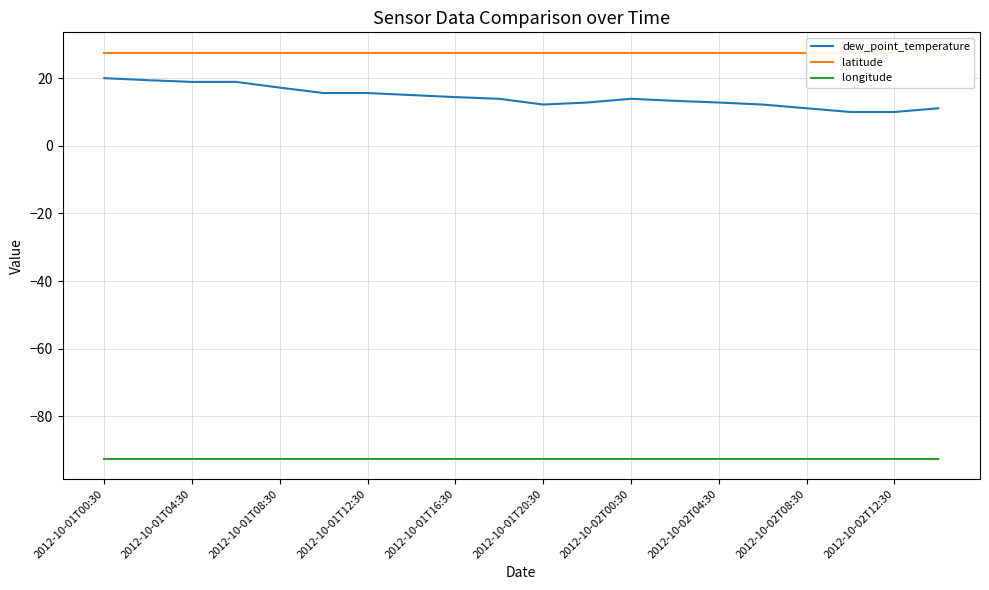

Rank the series by their maximum value, from highest to lowest.

latitude, dew_point_temperature, longitude